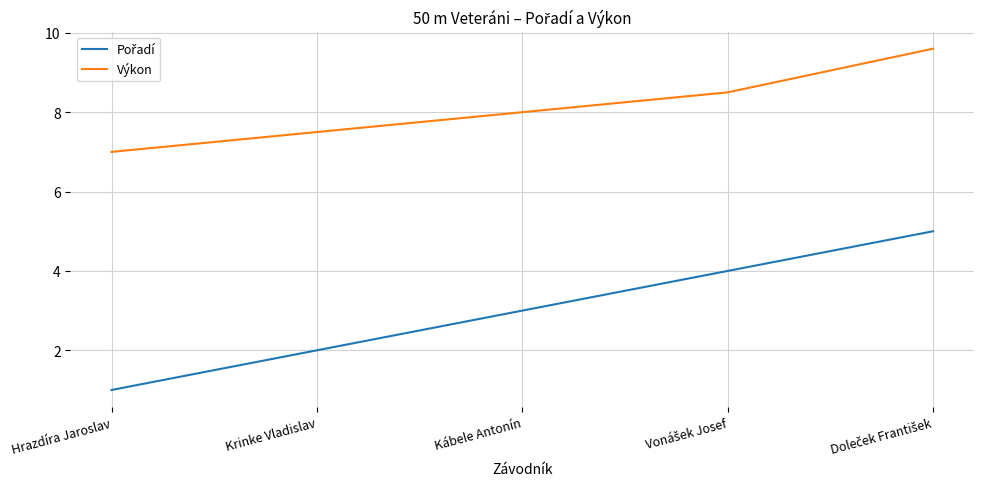

What position from the left is Krinke Vladislav?

2